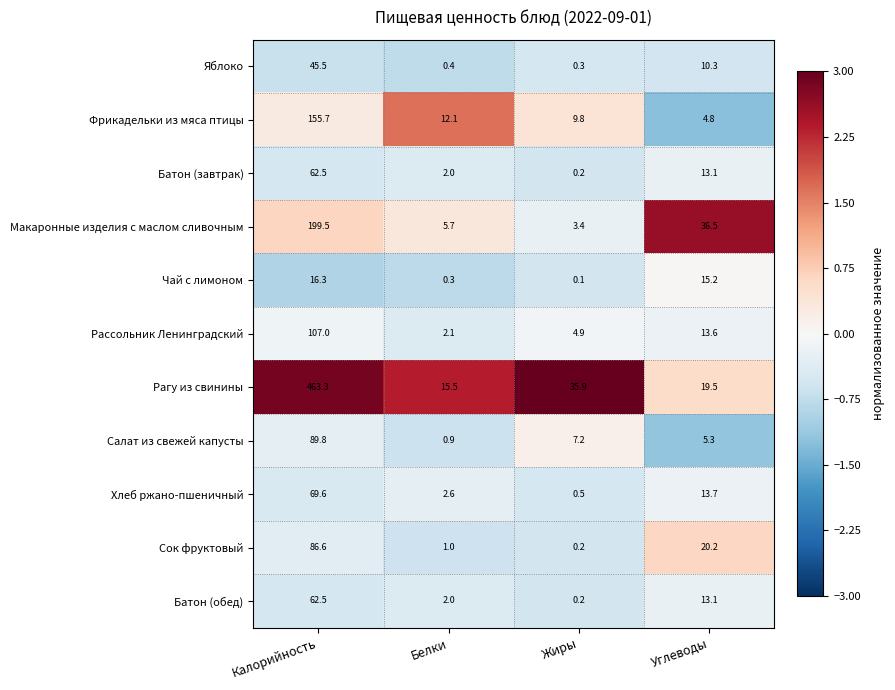

The Рагу из свинины series shows 19.5 at Углеводы. True or false?

True